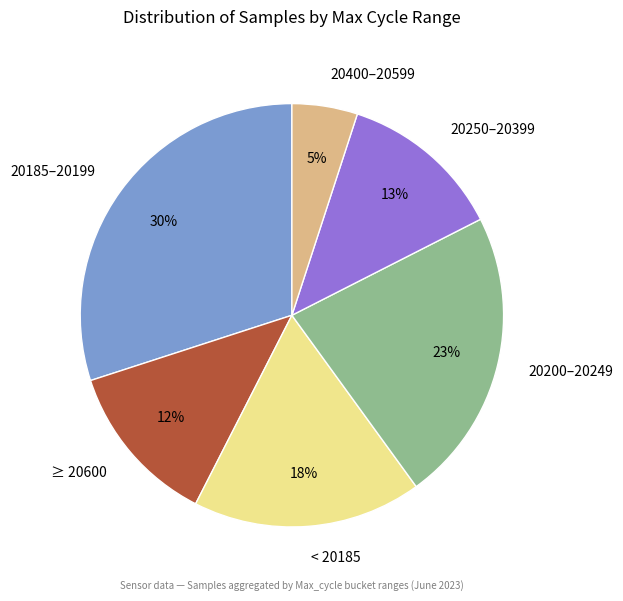

To the nearest percent, what is the difference between the largest and smallest slice percentages?

25%